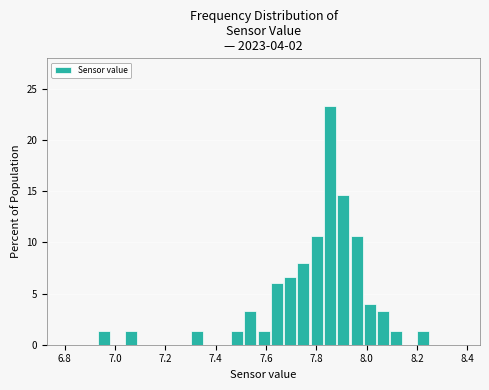

Around what value on the x-axis is the tallest bar? Give the approximate position of its centre, as read against the axis.

7.86